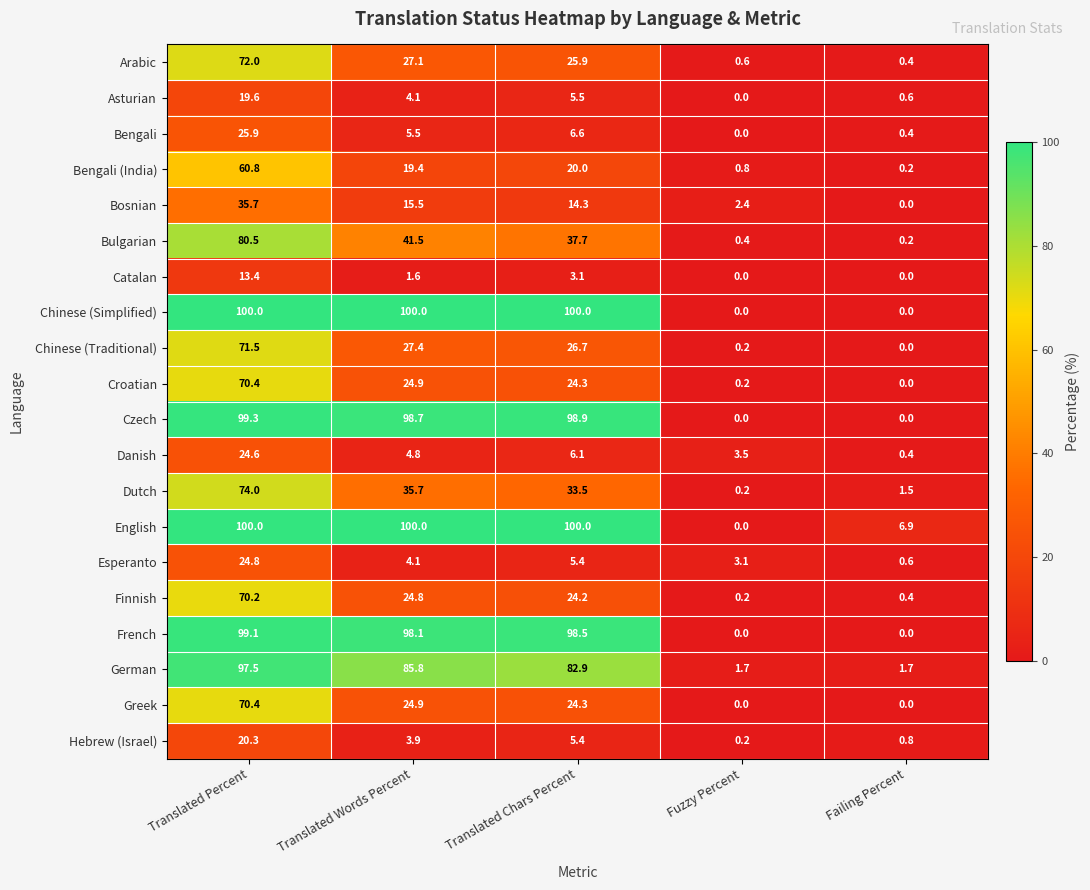

What is the difference between the second highest and second lowest values in the Chinese (Simplified) series?

100.0